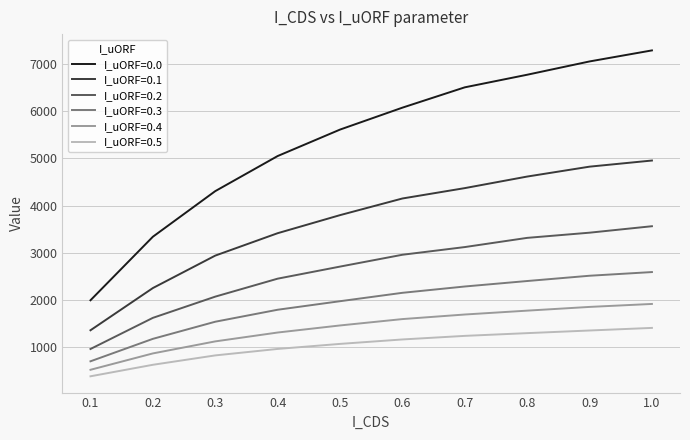

What is the total value across all series at 0.3?

12800